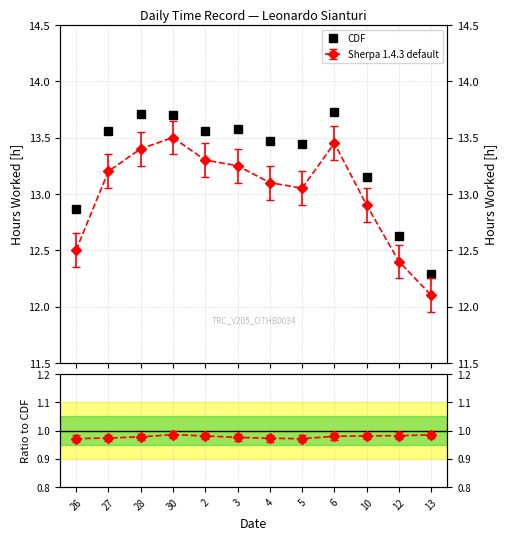

At which label does the data first exceed 13?

27